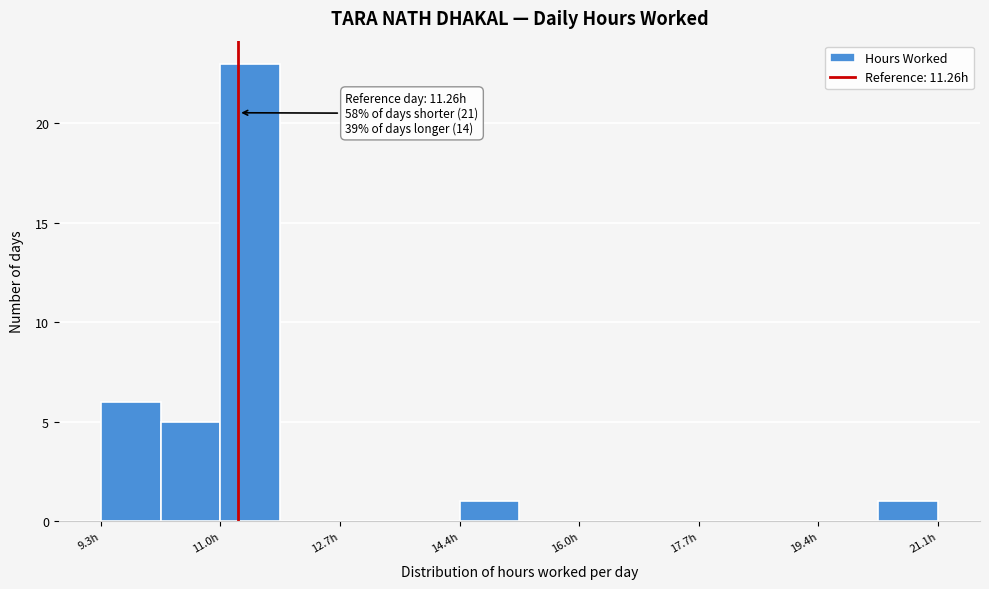

Over which range of the x-axis is the bar tallest?

11.0 to 11.8